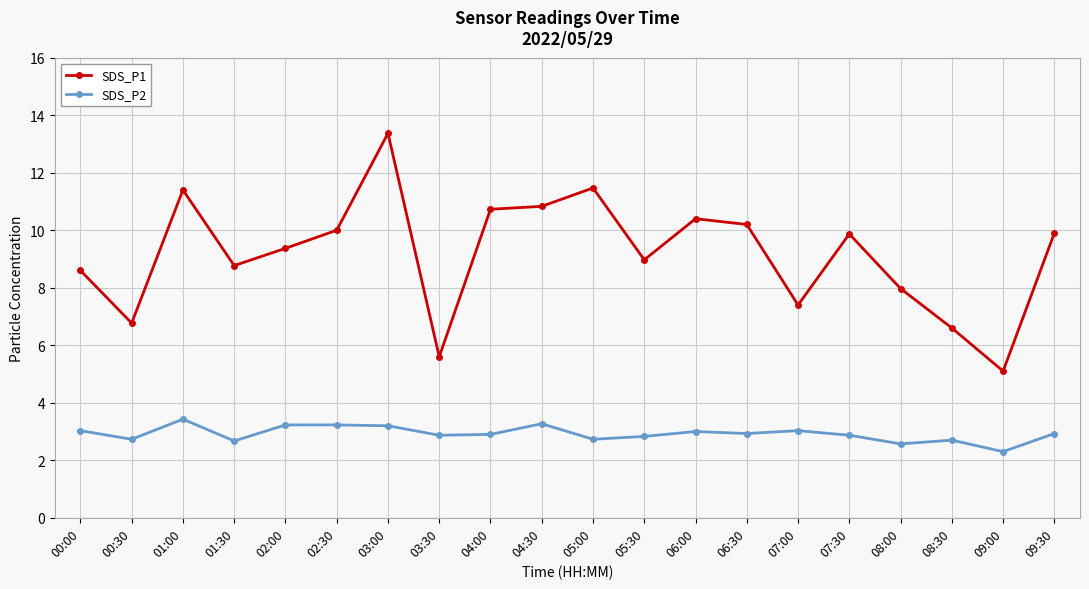

What are all the series names shown in the legend?

SDS_P1, SDS_P2